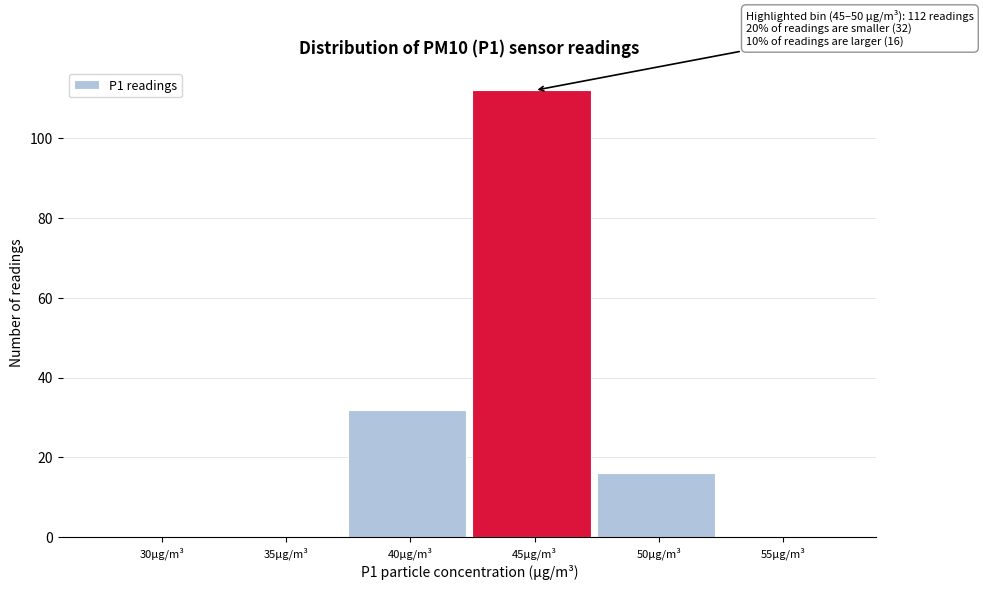

Reading right to left, transcribe all the data shown in this chart.

55µg/m³=0	50µg/m³=16	45µg/m³=112	40µg/m³=32	35µg/m³=0	30µg/m³=0